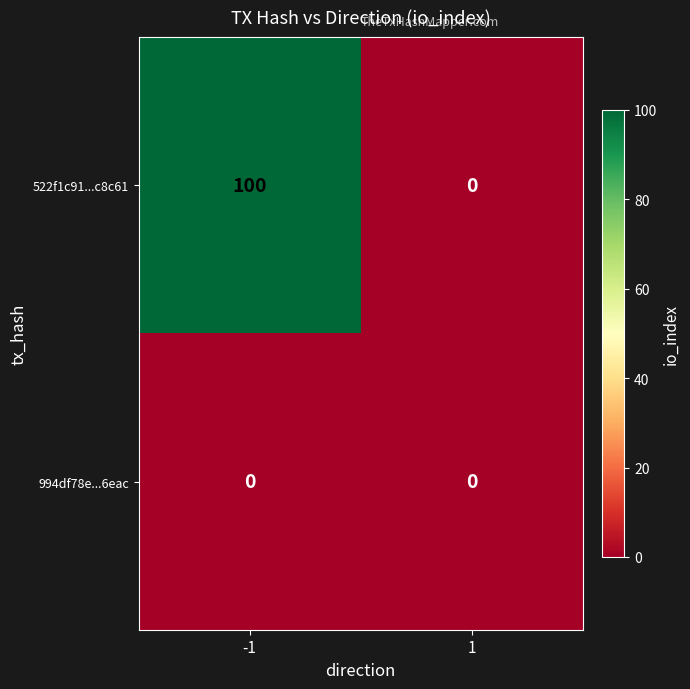

Reading left to right, transcribe all the data shown in this chart.

522f1c91...c8c61: -1=100	1=0
994df78e...6eac: -1=0	1=0